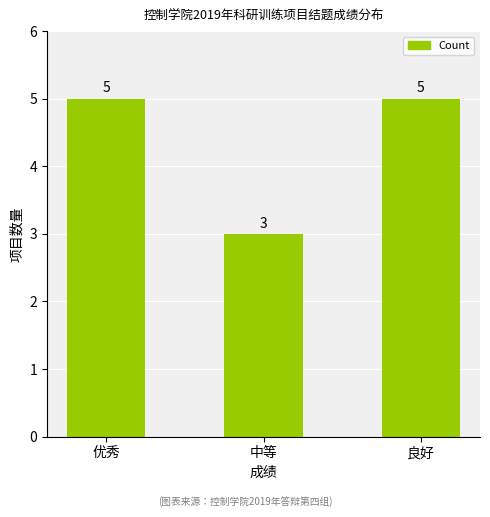

What is the average value?

4